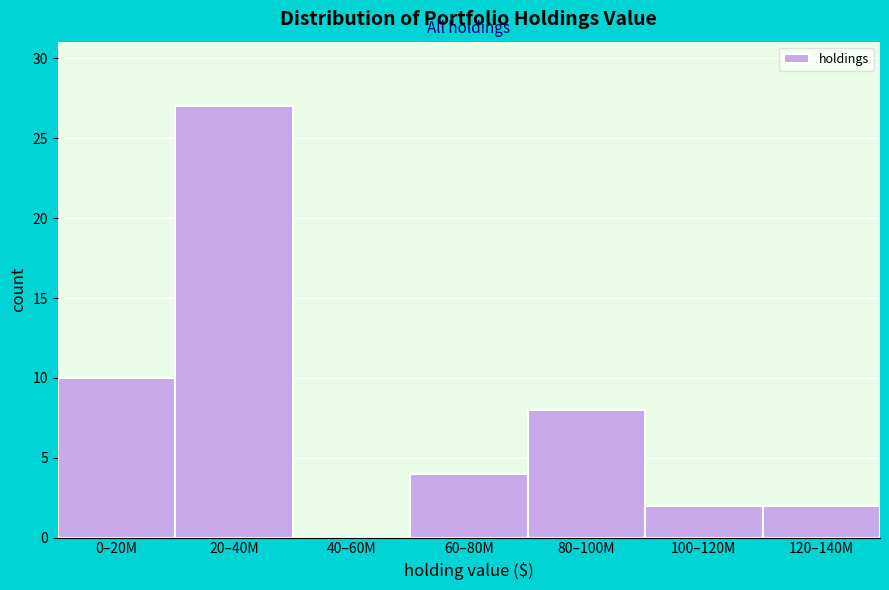

Reading left to right, list all the values displayed in this chart.

0–20M=10	20–40M=27	40–60M=0	60–80M=4	80–100M=8	100–120M=2	120–140M=2